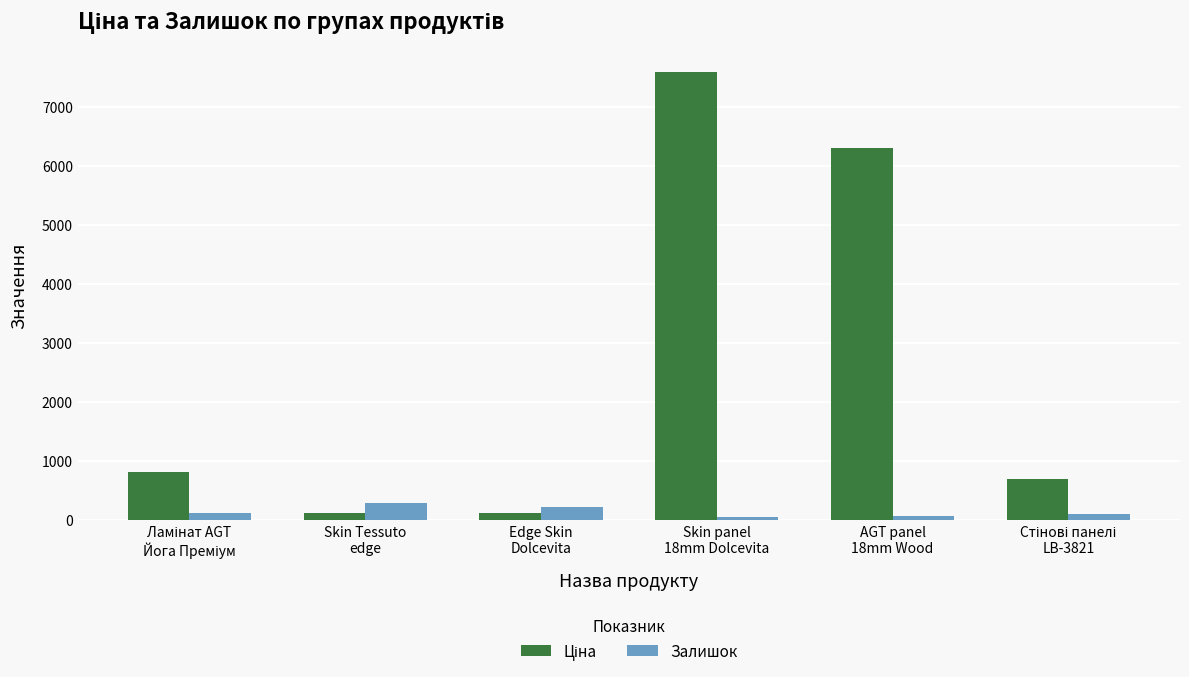

What is the sum of all Залишок values?

847.0